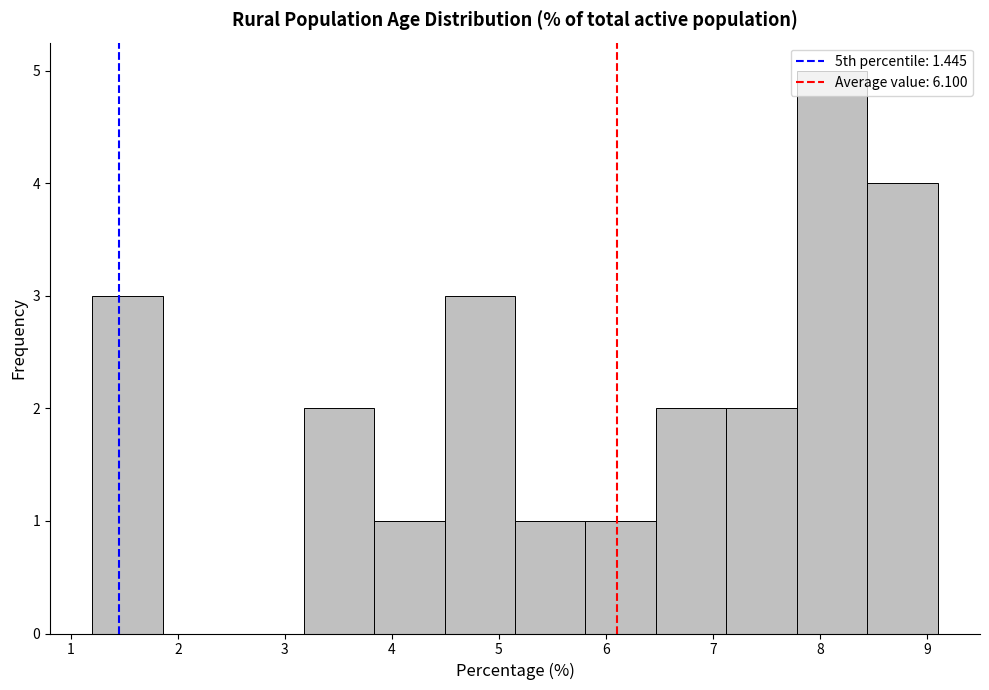

Reading left to right, transcribe this chart: for each bar, give the range it covers on the x-axis and its height. Neither the bar edges nor the heights are printed on the chart, so give them approximately, as read against the axes.

1.2 to 1.9: 3
1.9 to 2.5: 0
2.5 to 3.2: 0
3.2 to 3.8: 2
3.8 to 4.5: 1
4.5 to 5.2: 3
5.2 to 5.8: 1
5.8 to 6.5: 1
6.5 to 7.1: 2
7.1 to 7.8: 2
7.8 to 8.4: 5
8.4 to 9.1: 4